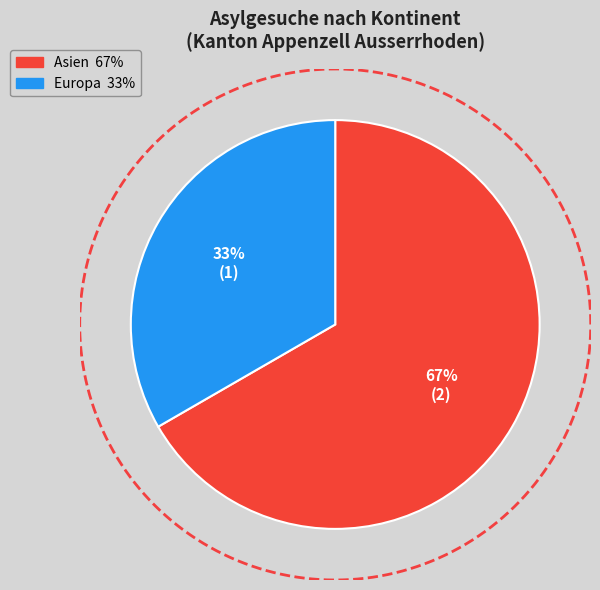

Is there a majority slice in this chart?

Yes